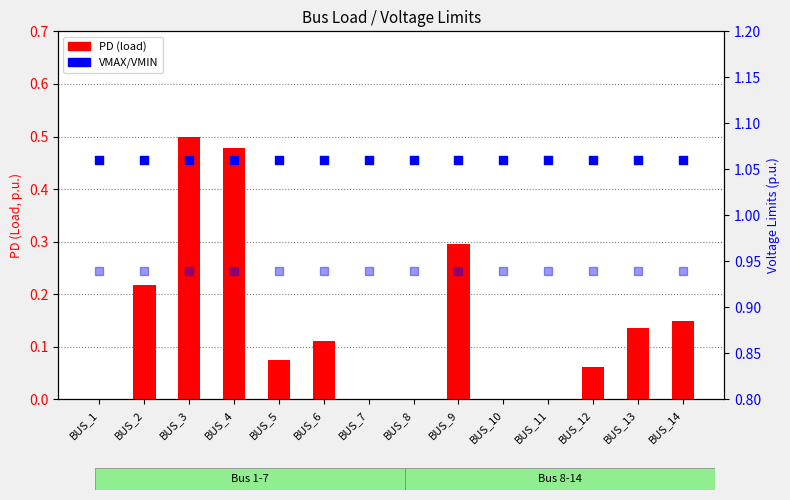

What is the total value across all series at BUS_5?

2.1